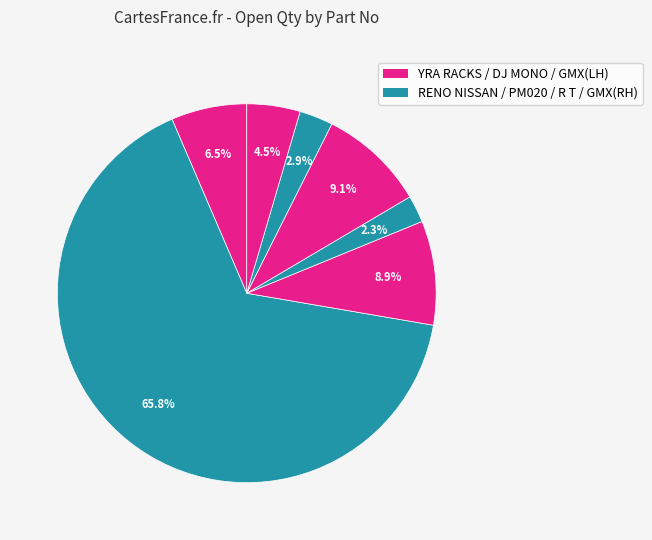

Rank the categories by value from lowest to highest.

320117813-100, 320117613-300, 320117513-100, 340409590-50, 320117713-150, 320123213-150, 340409330-100